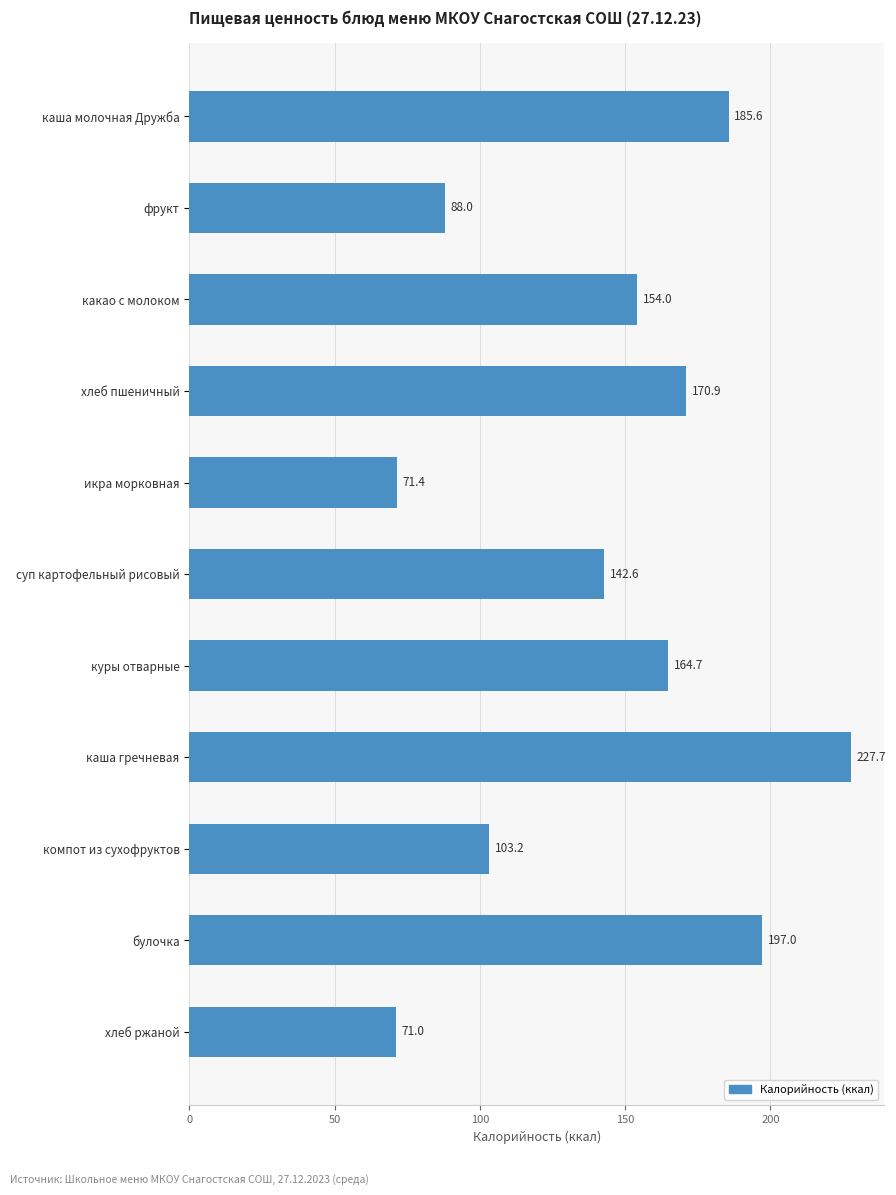

What is the change in value from фрукт to суп картофельный рисовый?

+54.6